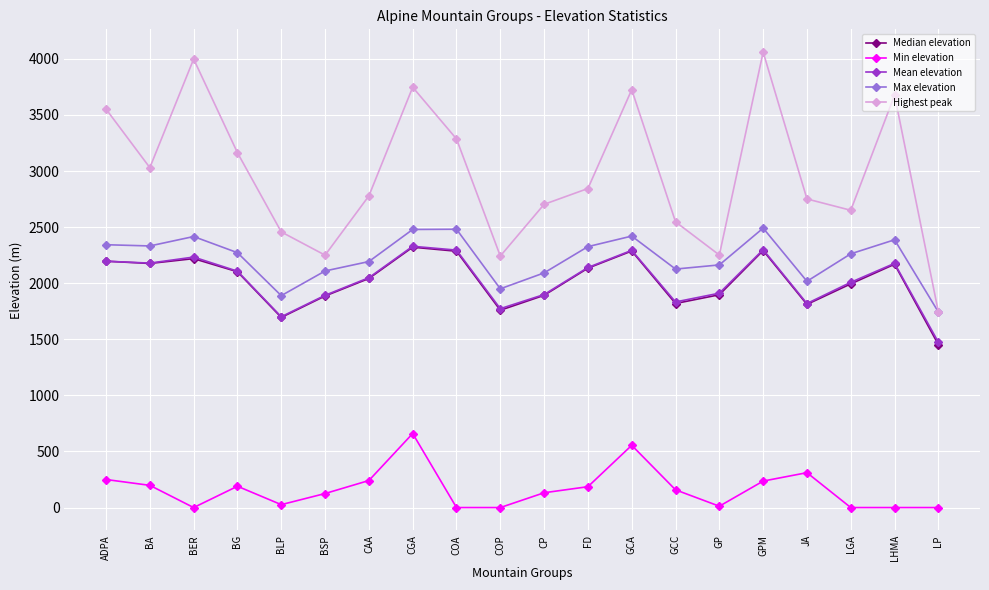

True or false: Median elevation has more than 1 points higher than both neighbors.

True